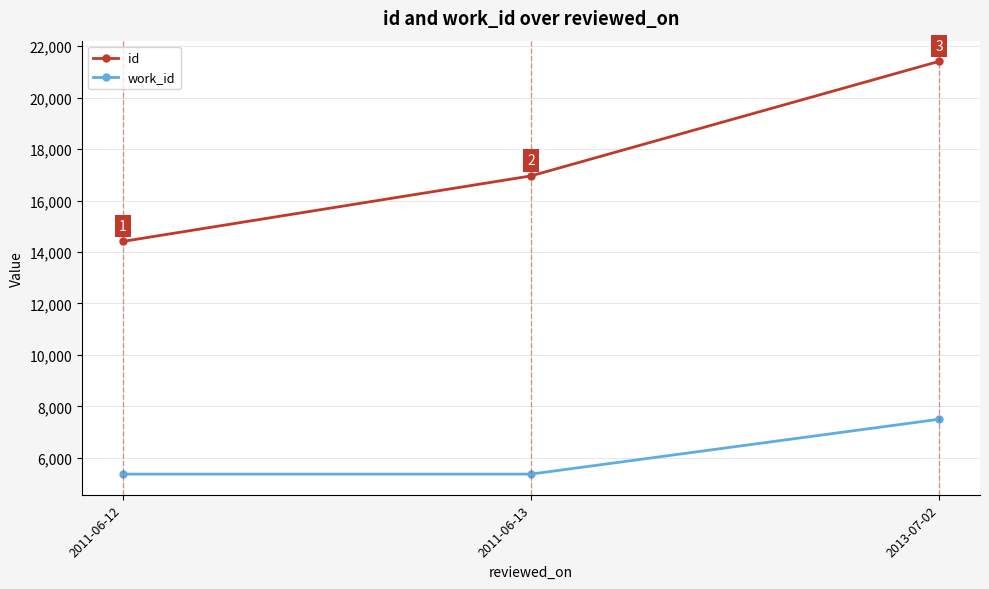

Rank the series at 2011-06-12 from highest to lowest value.

id, work_id